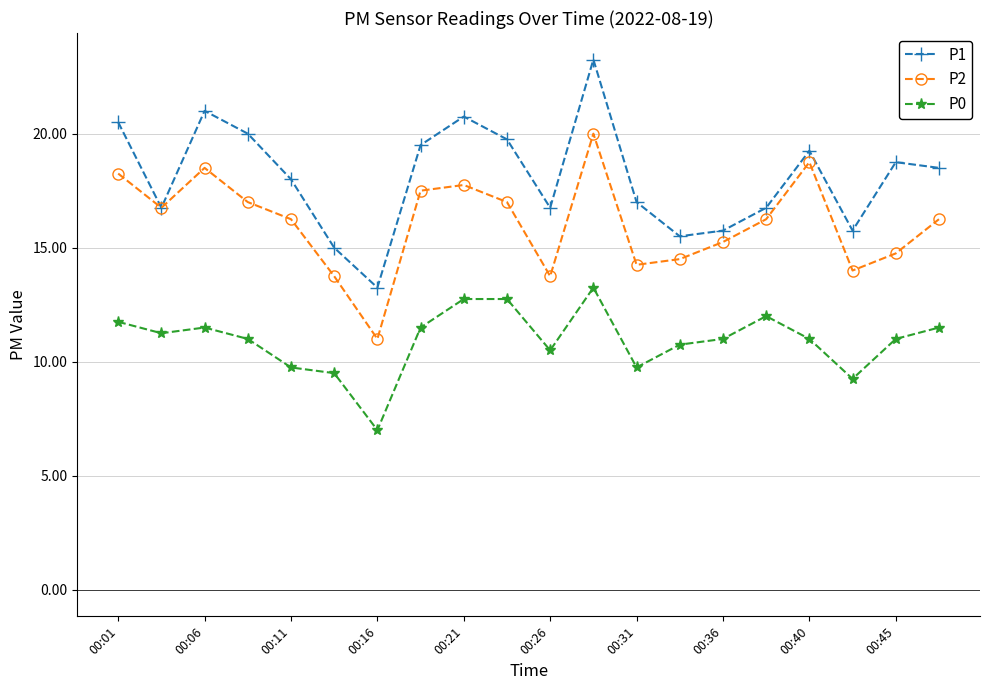

What is the value of the P2 point at the 3rd from the left?

18.5